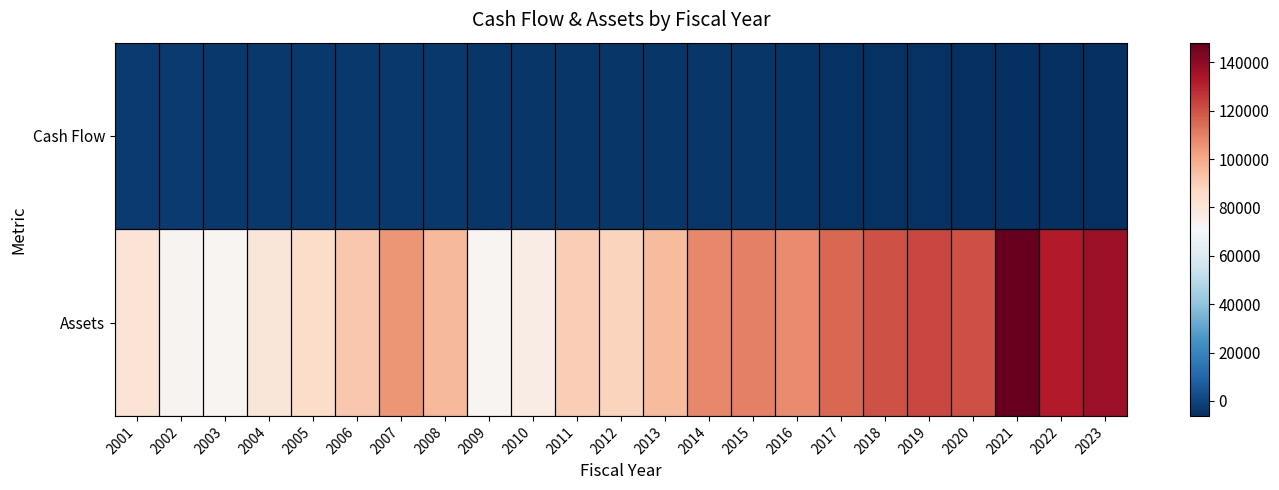

List the series in order of their overall mean, lowest first.

Cash Flow, Assets